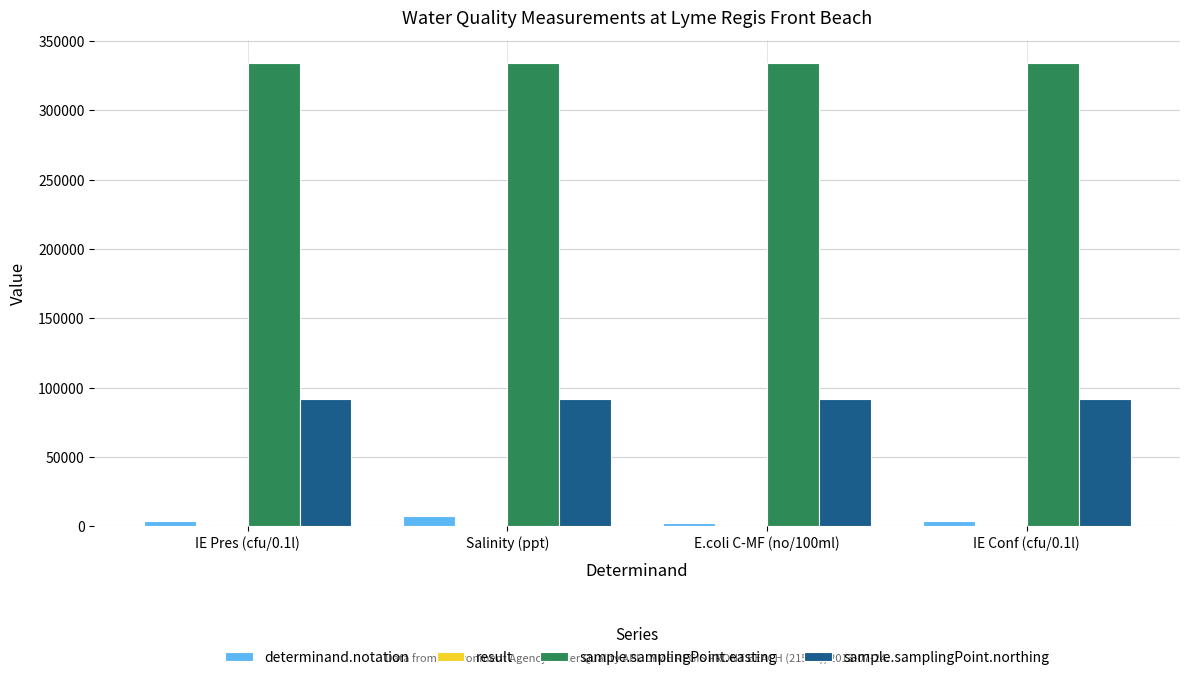

Which series has the largest total across all categories?

sample.samplingPoint.easting